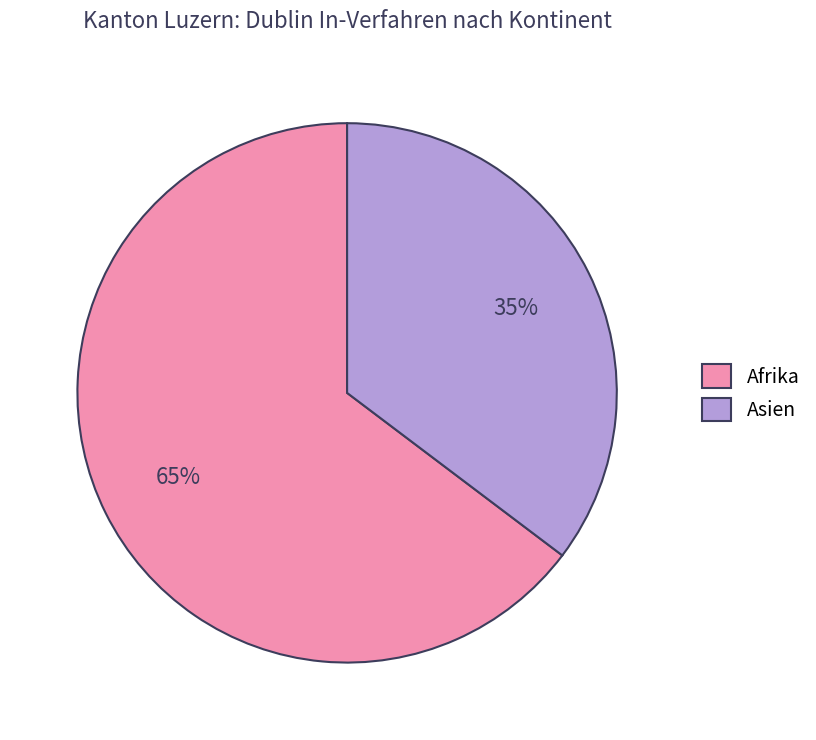

True or false: Afrika accounts for 65% of the total.

True